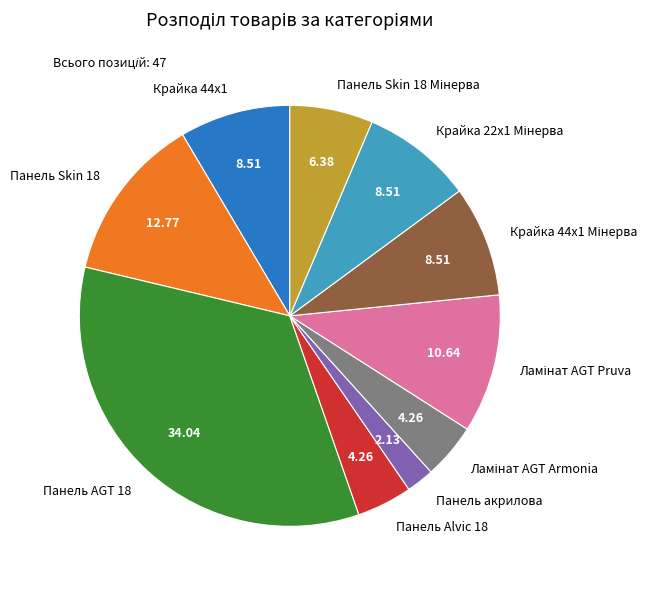

How many slices are in this pie chart?

10